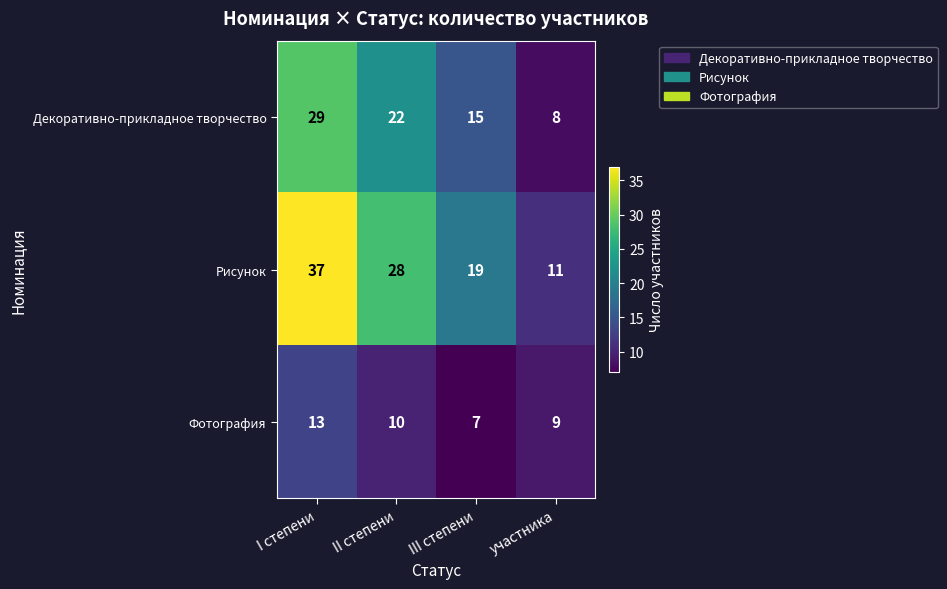

Reading left to right, what are all the values shown in this chart?

Декоративно-прикладное творчество: I степени=29	II степени=22	III степени=15	участника=8
Рисунок: I степени=37	II степени=28	III степени=19	участника=11
Фотография: I степени=13	II степени=10	III степени=7	участника=9